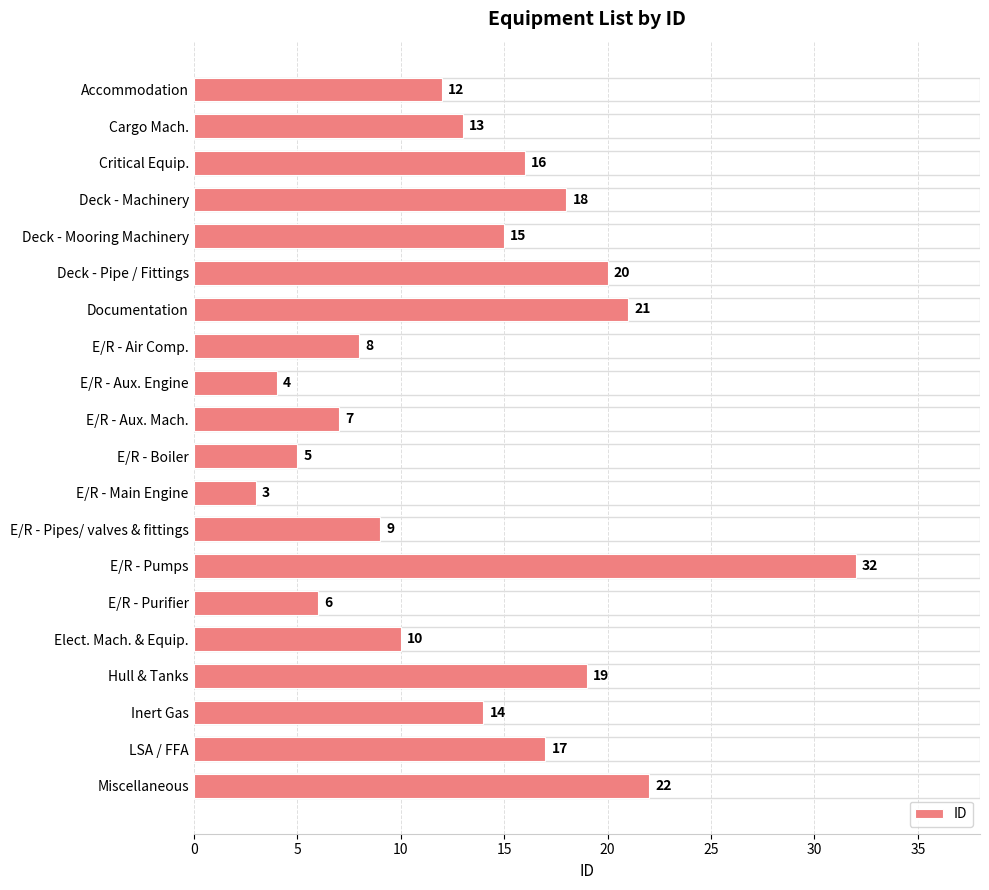

Reading top to bottom, extract all data points from this chart.

Accommodation=12	Cargo Mach.=13	Critical Equip.=16	Deck - Machinery=18	Deck - Mooring Machinery=15	Deck - Pipe / Fittings=20	Documentation=21	E/R - Air Comp.=8	E/R - Aux. Engine=4	E/R - Aux. Mach.=7	E/R - Boiler=5	E/R - Main Engine=3	E/R - Pipes/ valves & fittings=9	E/R - Pumps=32	E/R - Purifier=6	Elect. Mach. & Equip.=10	Hull & Tanks=19	Inert Gas=14	LSA / FFA=17	Miscellaneous=22